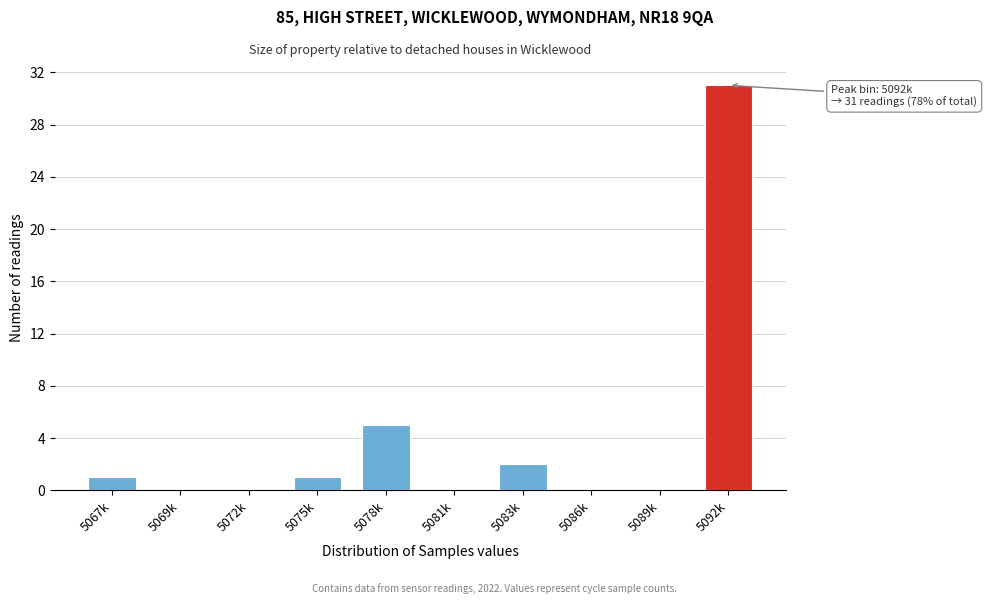

Reading left to right, extract all data points from this chart.

5067k=1	5069k=0	5072k=0	5075k=1	5078k=5	5081k=0	5083k=2	5086k=0	5089k=0	5092k=31